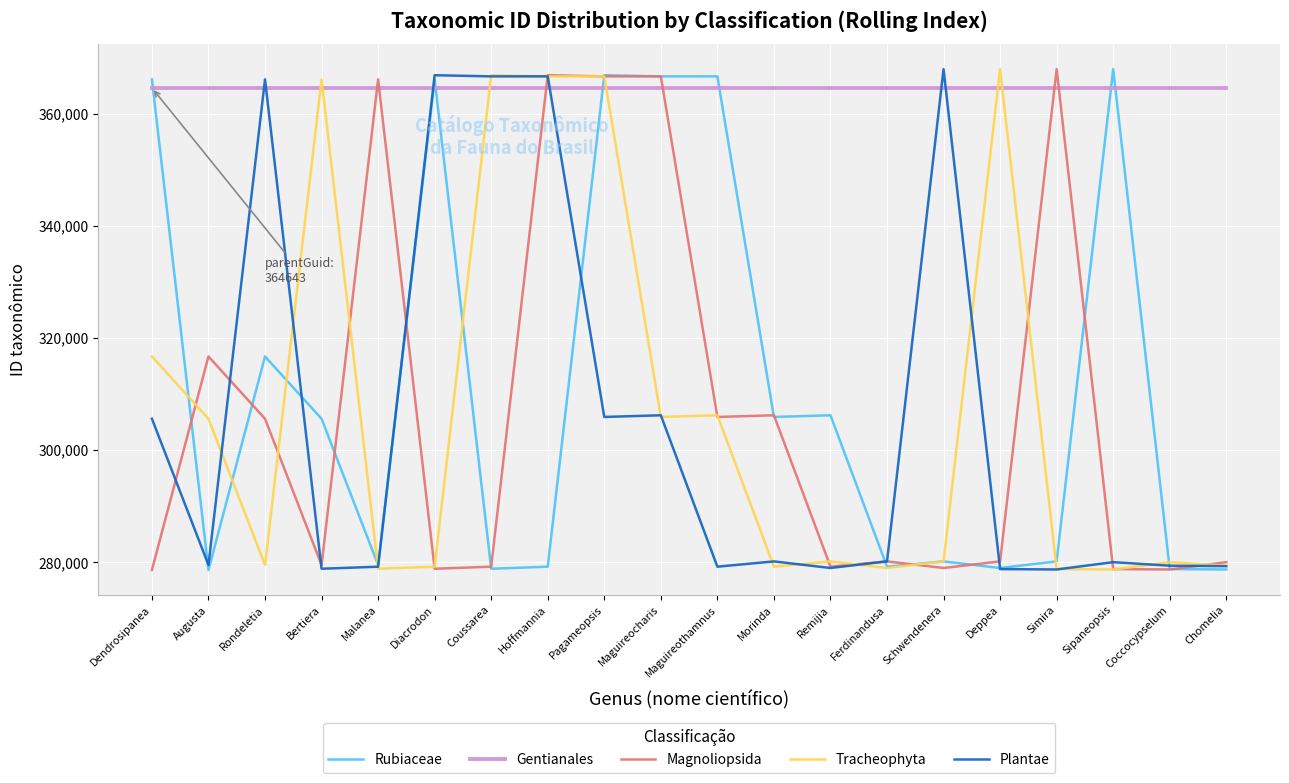

The value of Rubiaceae at Ferdinandusa is 279225. True or false?

True